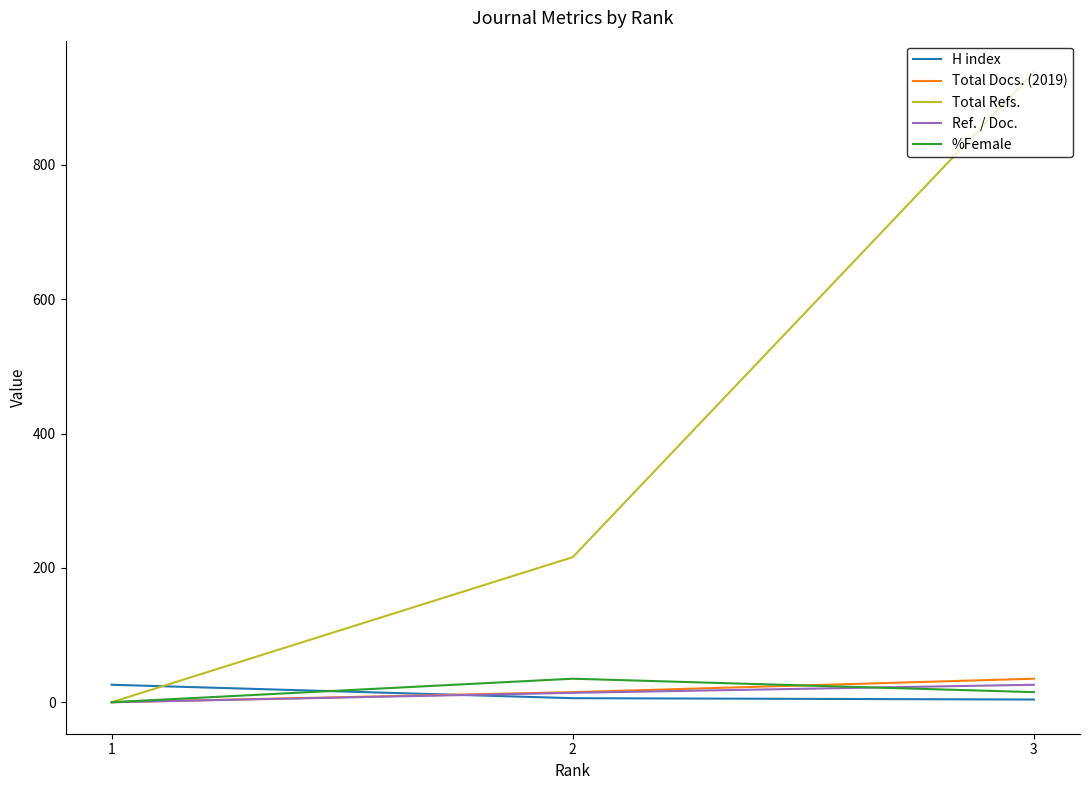

Is the value of Ref. / Doc. at 3 greater than the value of Total Refs. at 1?

Yes